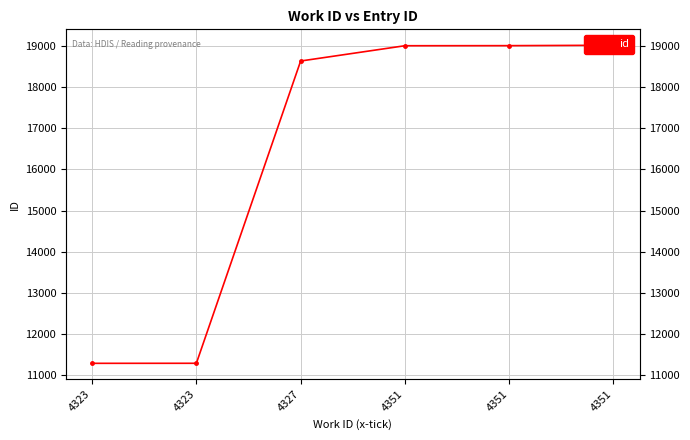

Which has a higher value, 4323 or 4351?

4351